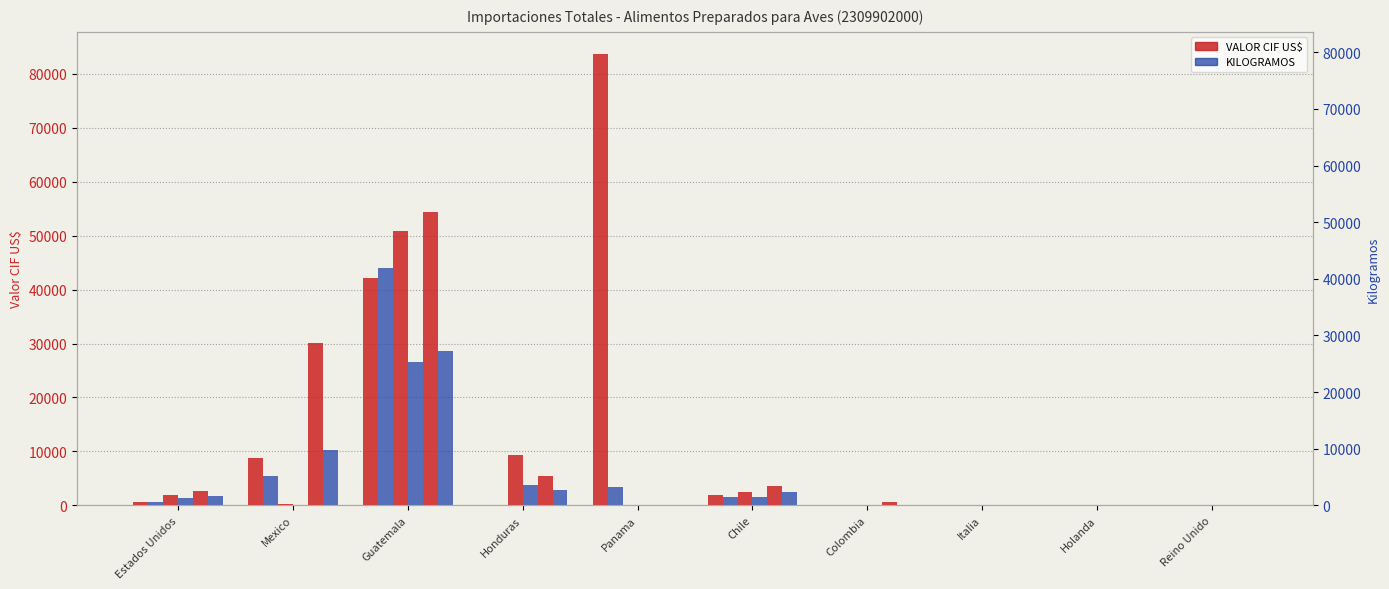

At which category does the chart reach its peak across all series?

Panama